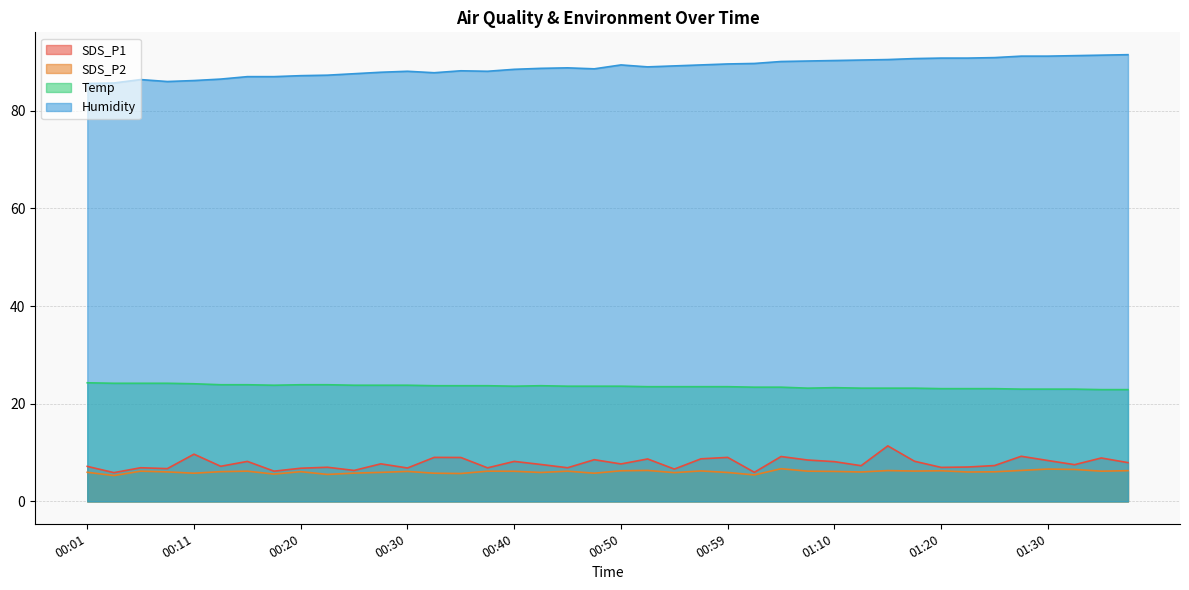

What is the sum of the SDS_P2 values at 00:20 and 01:25?

12.2